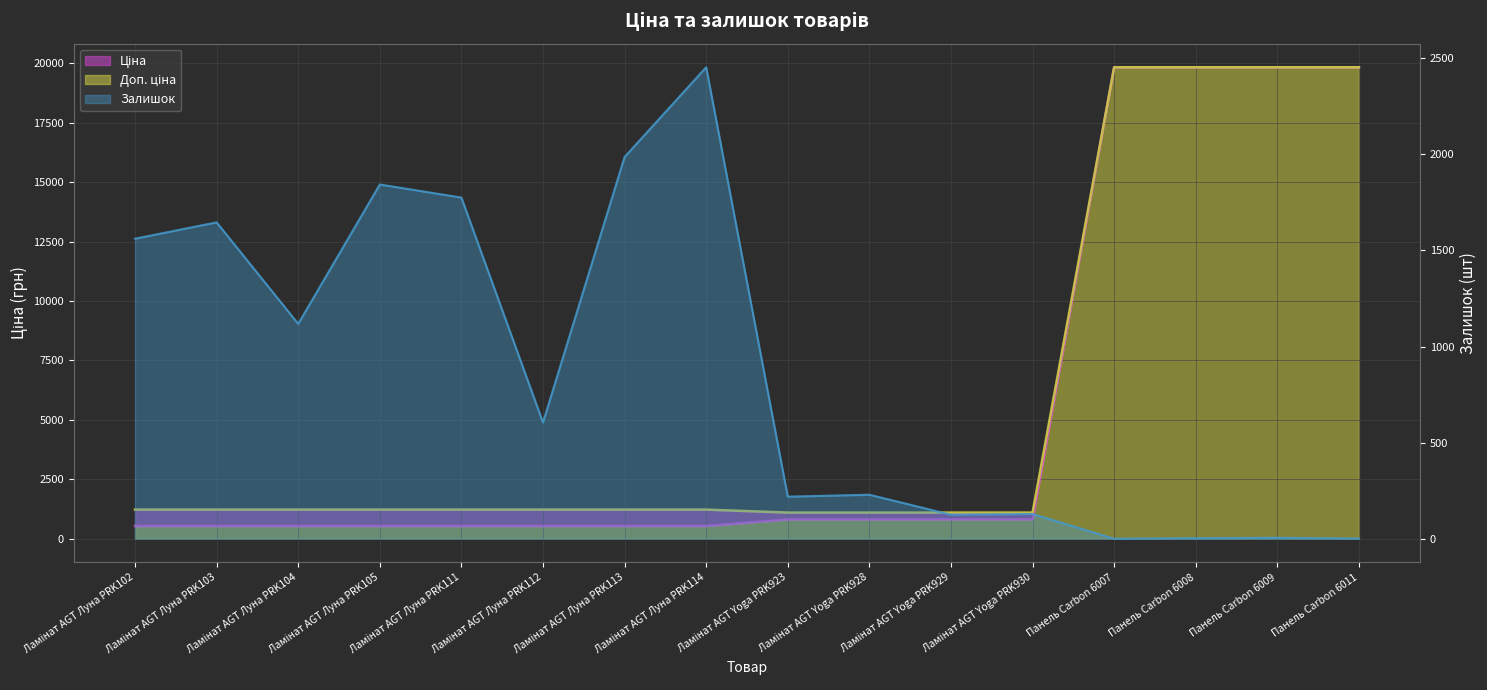

At which category is the sum across all series the highest?

Панель Carbon 6009